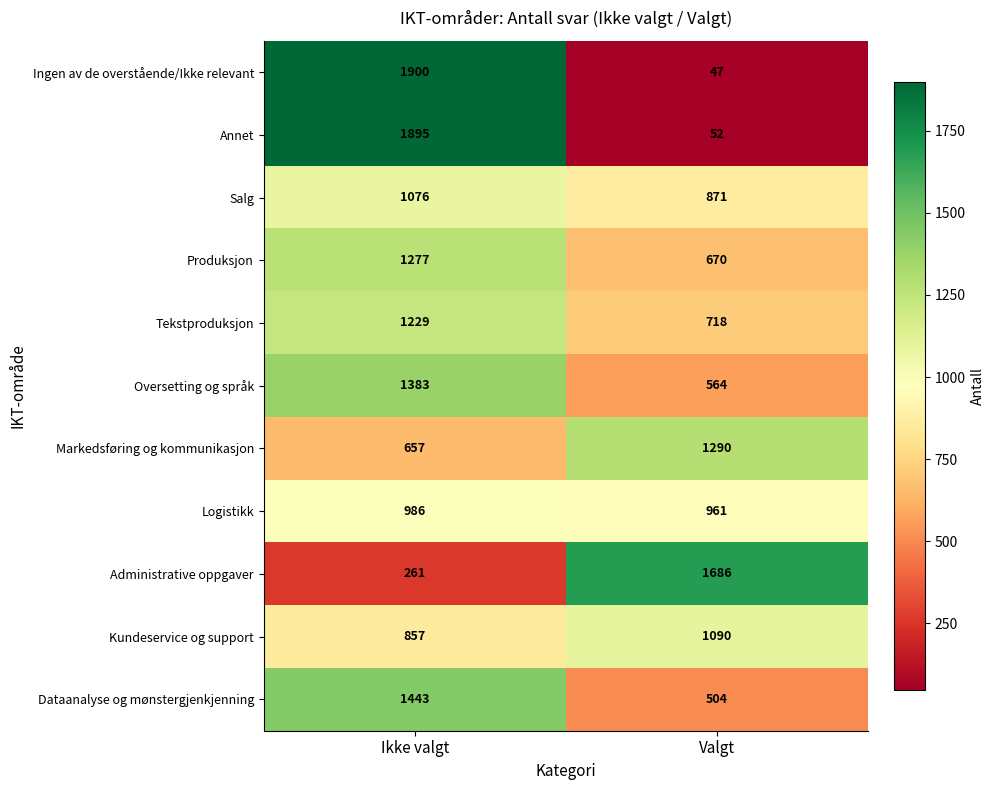

What is the difference between the Logistikk values at Ikke valgt and Valgt?

25